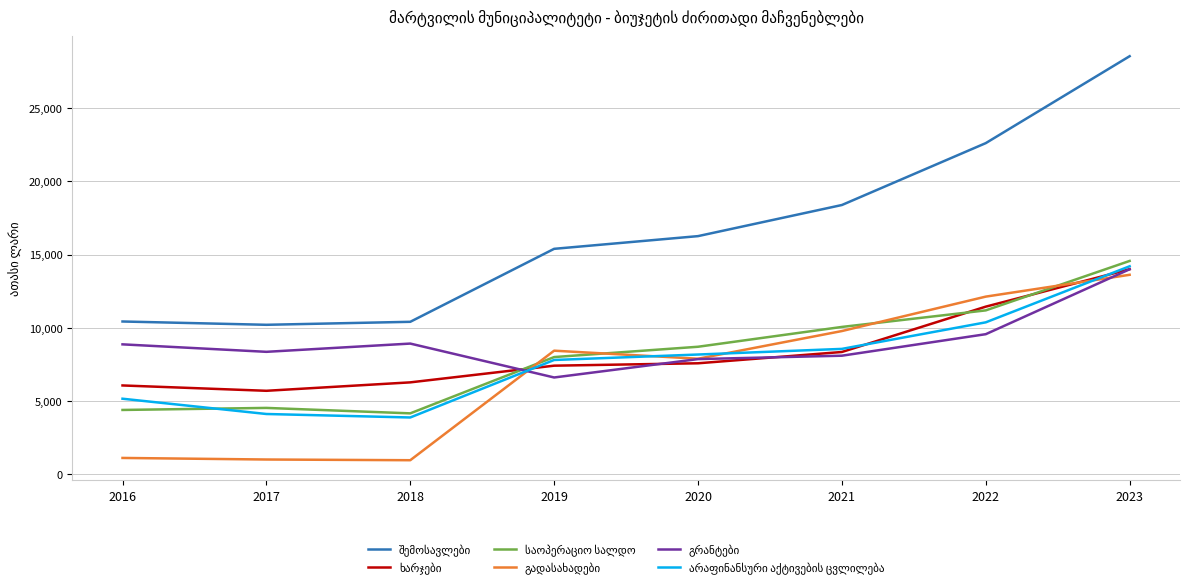

At which category is the sum across all series the highest?

2023